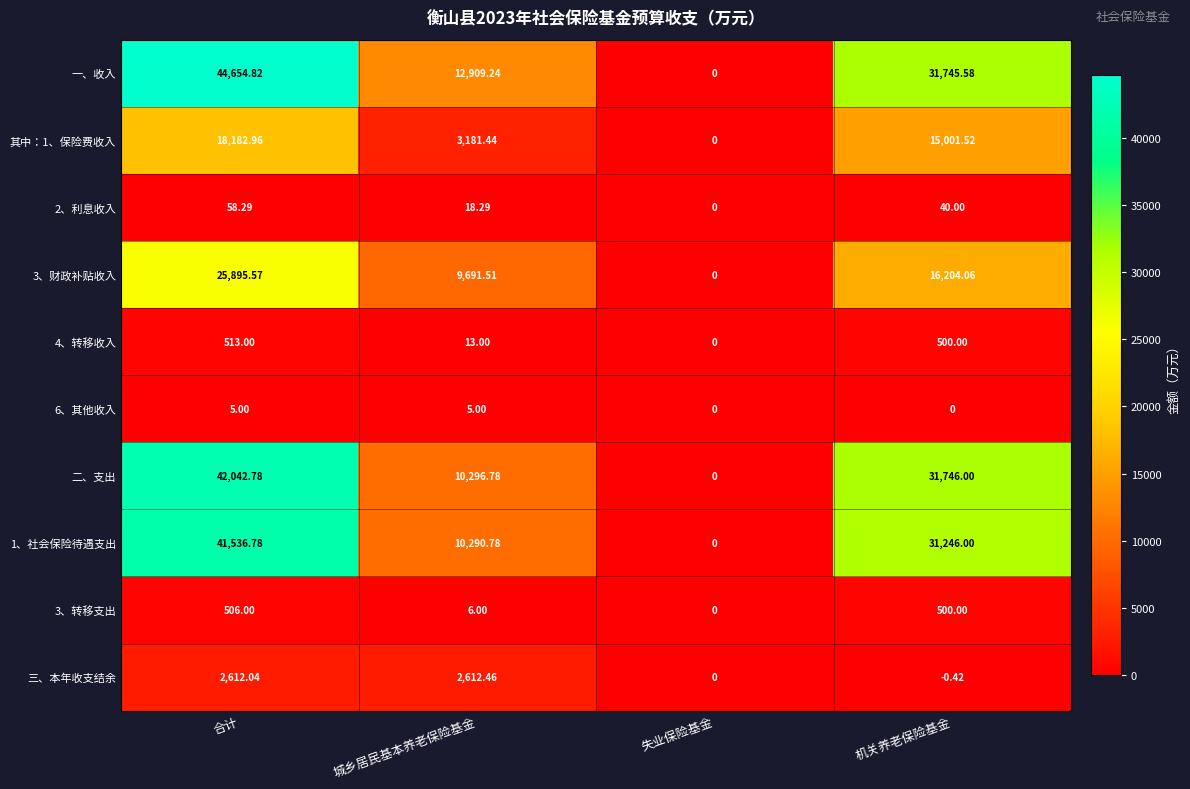

List the labels in order of 3、转移支出 value, largest first.

合计, 机关养老保险基金, 城乡居民基本养老保险基金, 失业保险基金